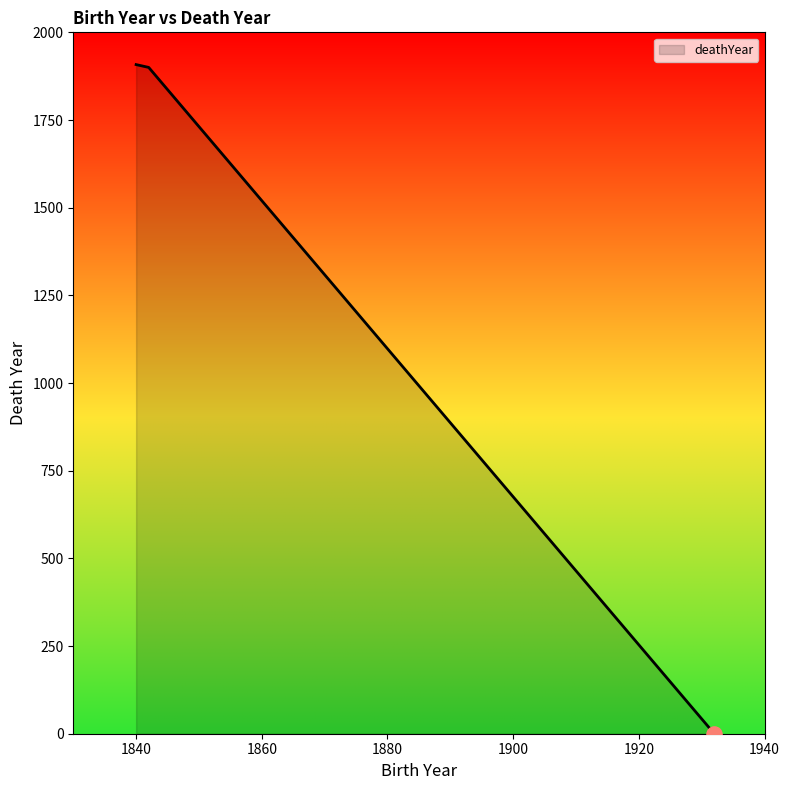

What is the greatest value displayed?

1908